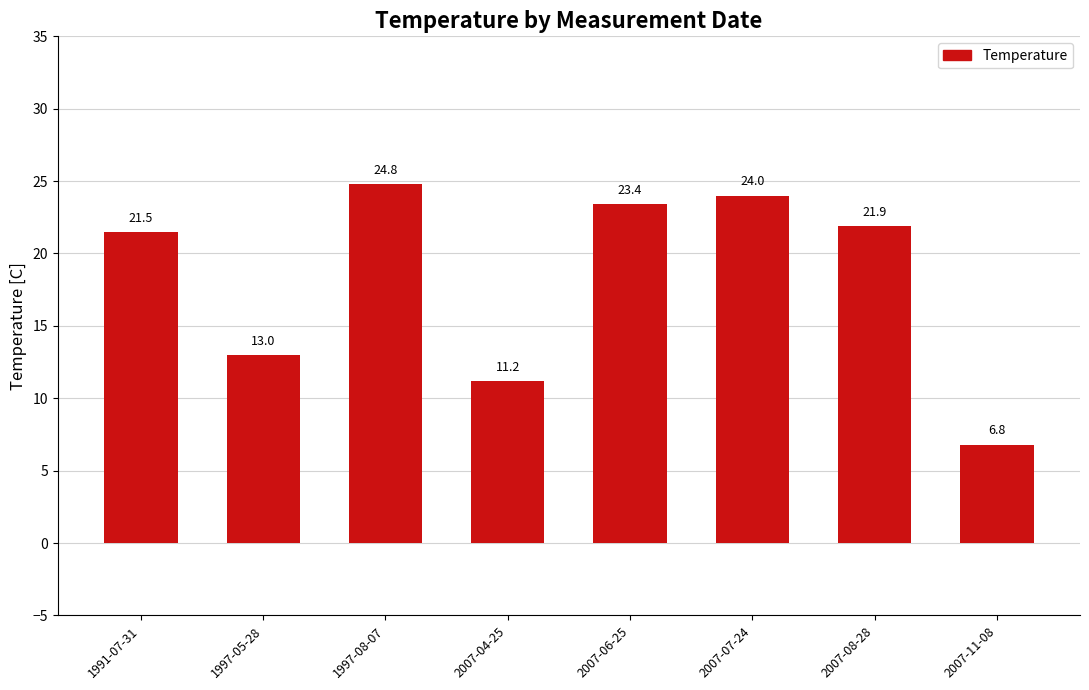

What position from the left is 1991-07-31?

1